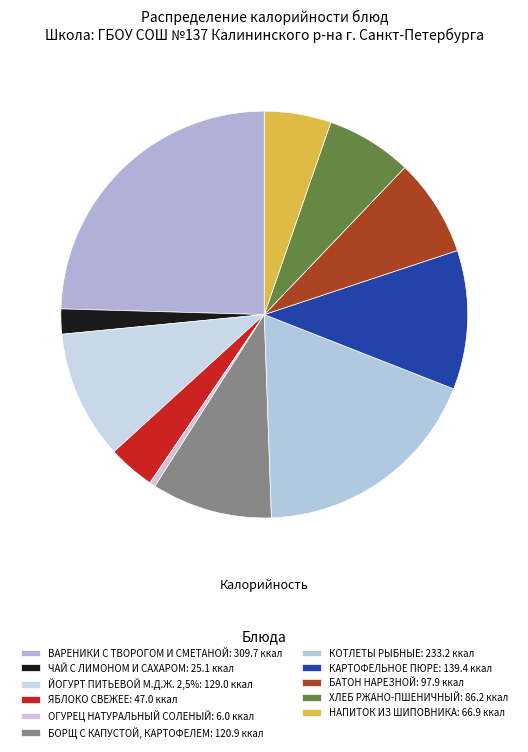

Approximately how many times larger is the value at ВАРЕНИКИ С ТВОРОГОМ И СМЕТАНОЙ compared to НАПИТОК ИЗ ШИПОВНИКА?

4.6